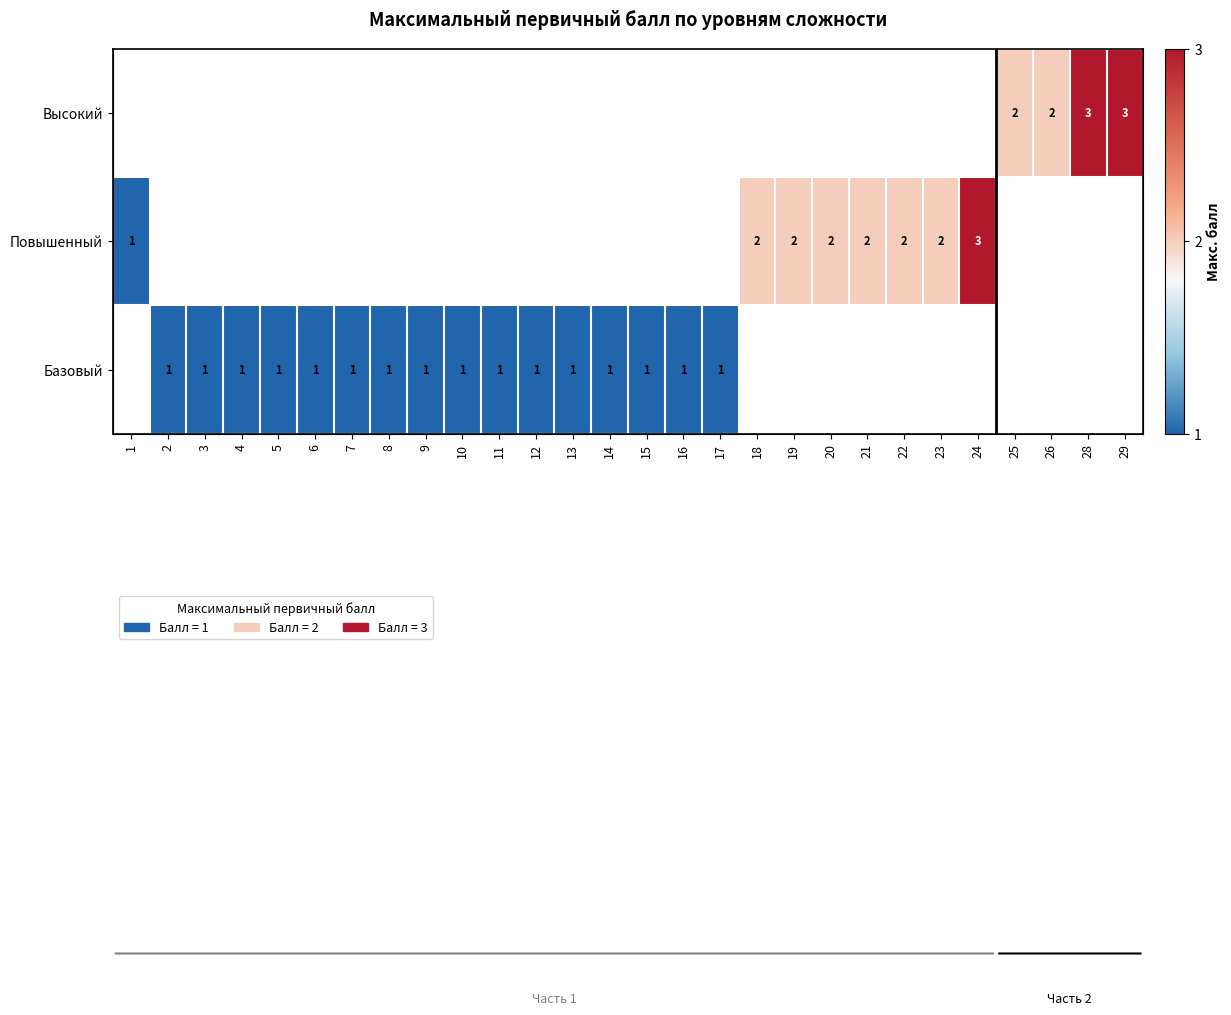

What is the minimum value for Повышенный?

1.0